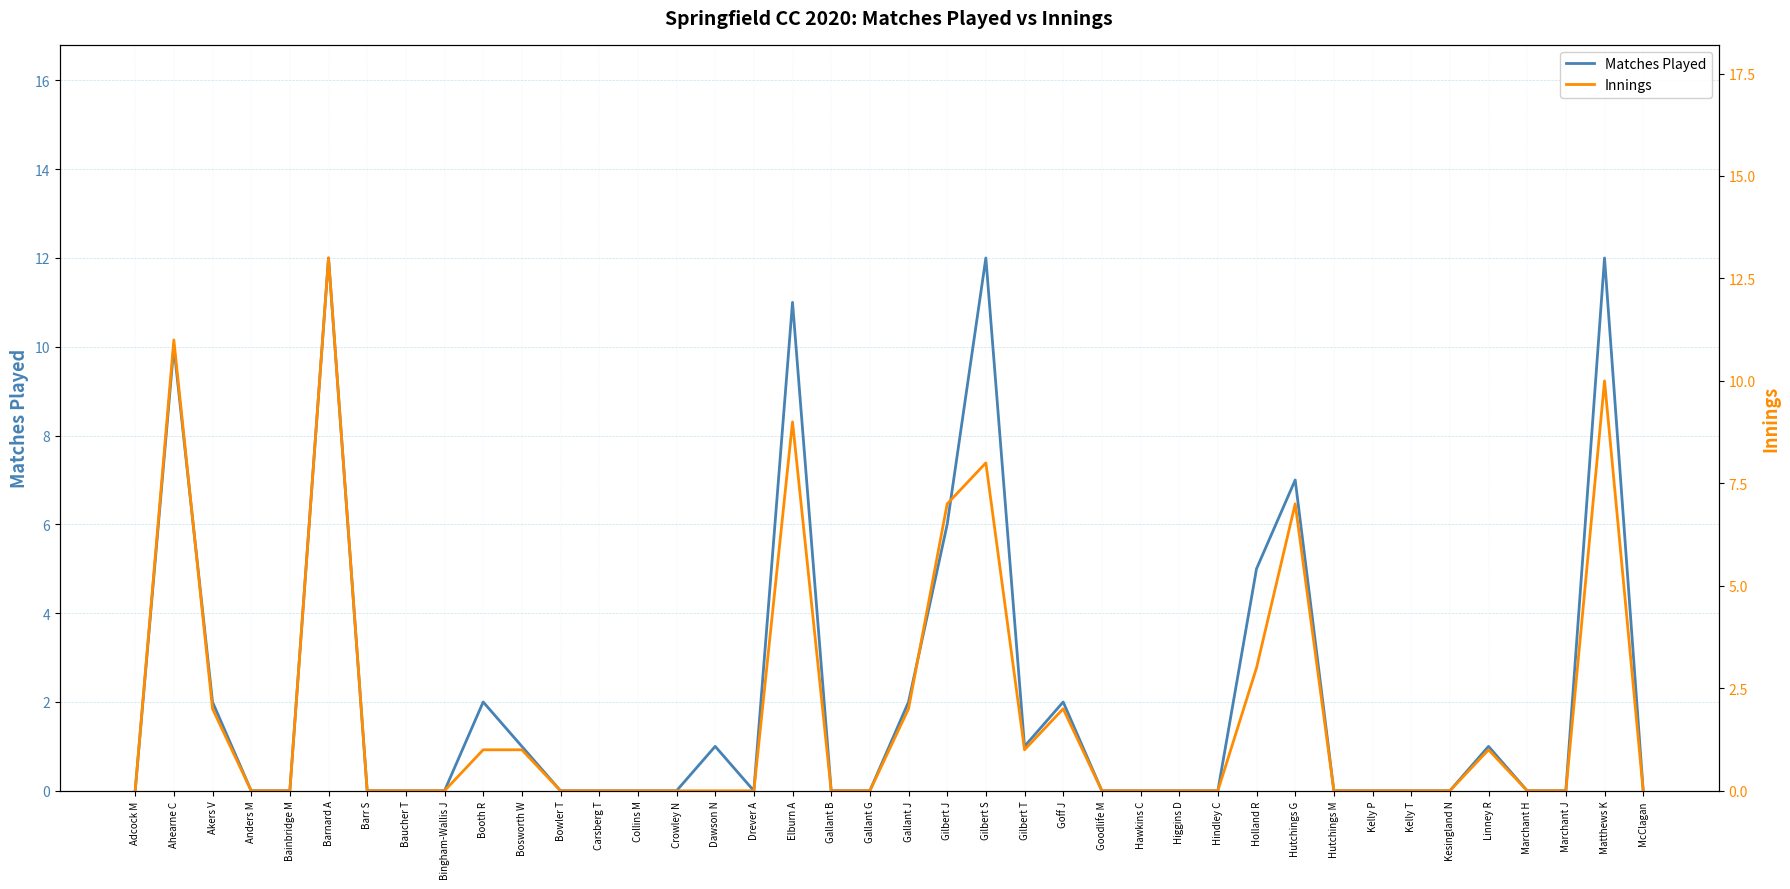

Between Dawson N and Goff J, which series saw the biggest shift?

Innings